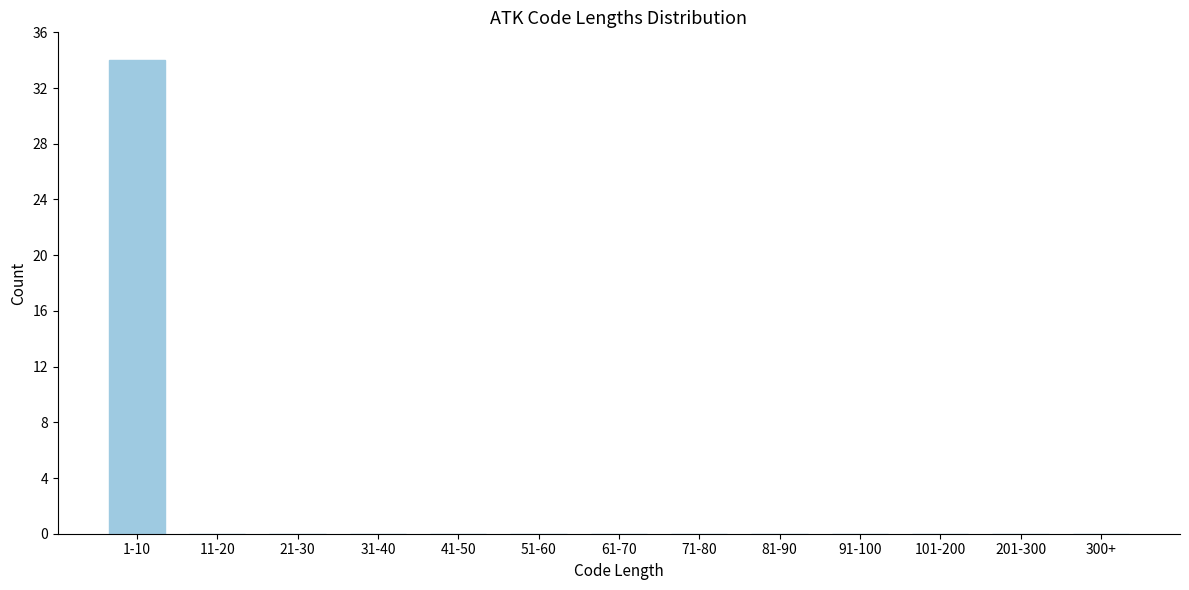

Reading left to right, extract all data points from this chart.

1-10=34	11-20=0	21-30=0	31-40=0	41-50=0	51-60=0	61-70=0	71-80=0	81-90=0	91-100=0	101-200=0	201-300=0	300+=0